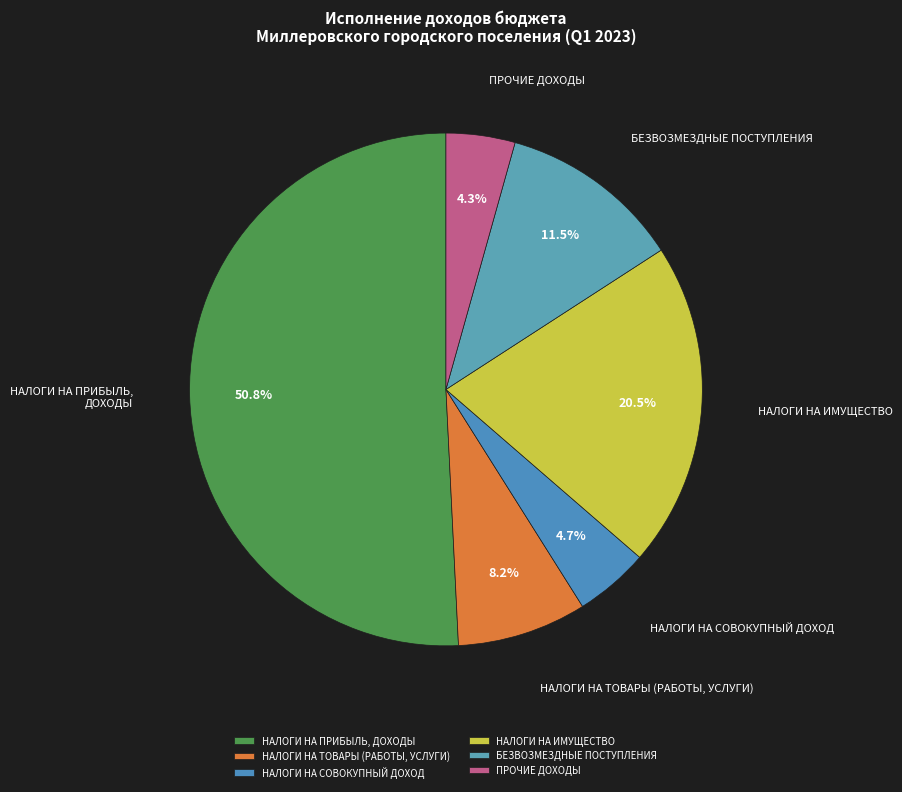

What is the largest slice in the pie chart?

НАЛОГИ НА ПРИБЫЛЬ, ДОХОДЫ